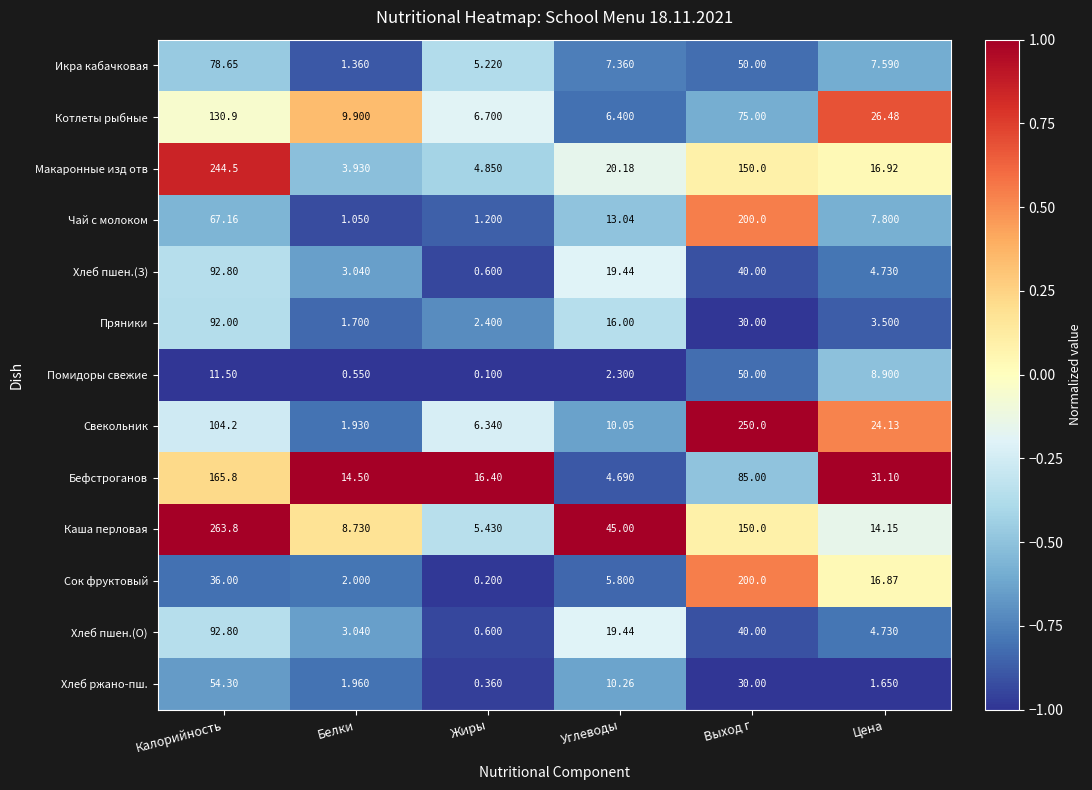

Which series has the largest total across all categories?

Каша перловая